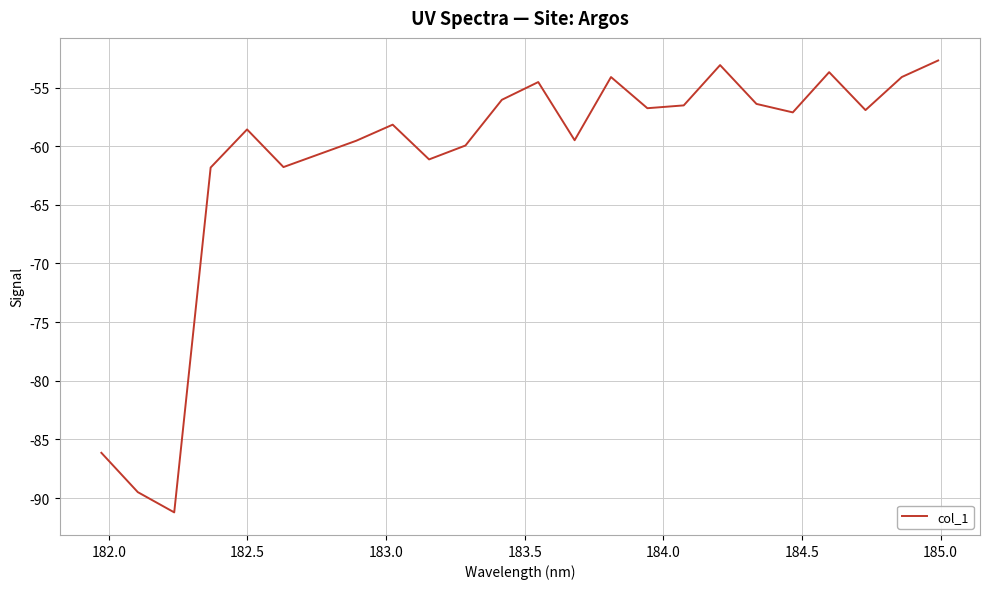

What is the difference between the maximum and minimum values?

38.5